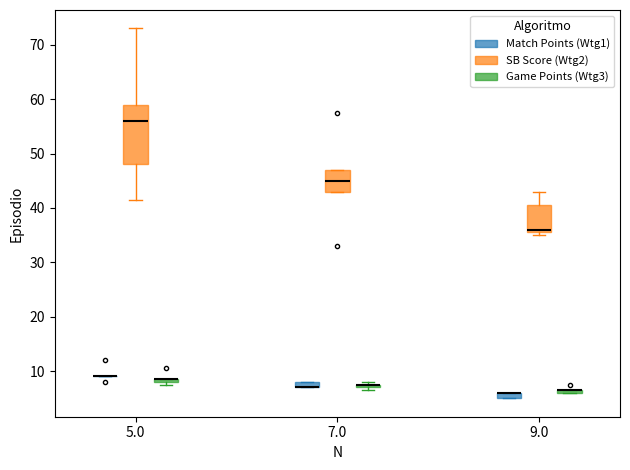

Which box is the tallest, from its lower edge to its upper edge?

5.0 (SB Score (Wtg2))